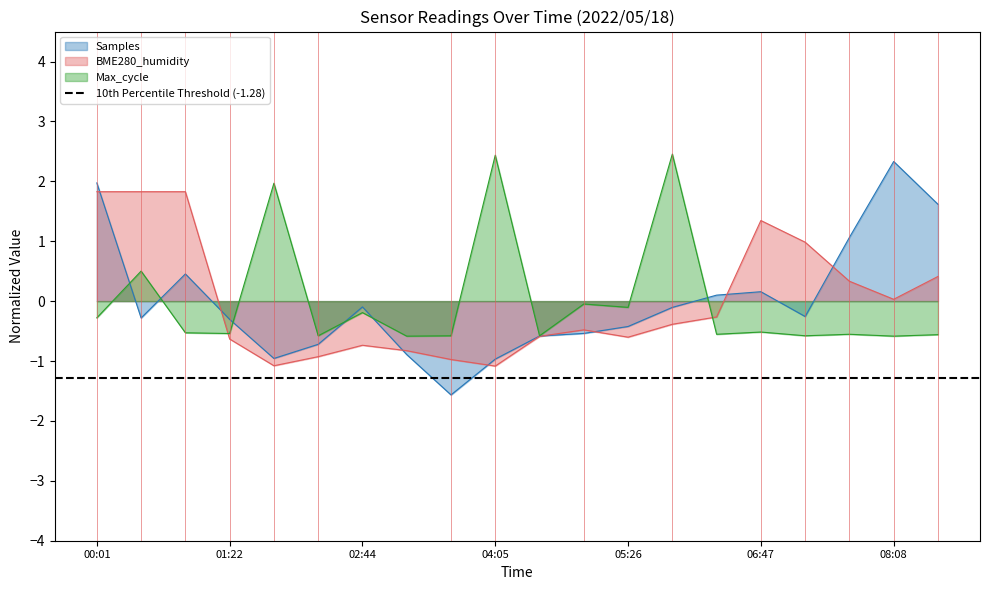

List the series in order of their peak value, lowest first.

BME280_humidity, Samples, Max_cycle